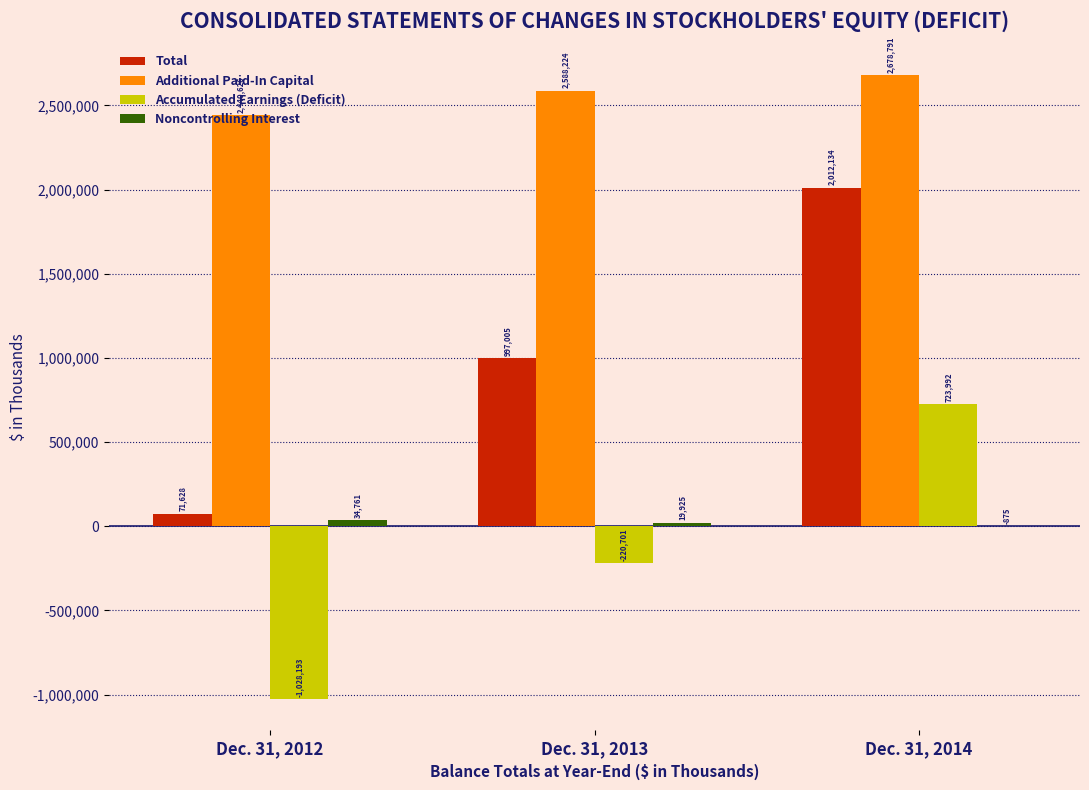

Which category has the highest value in the Total series?

Dec. 31, 2014